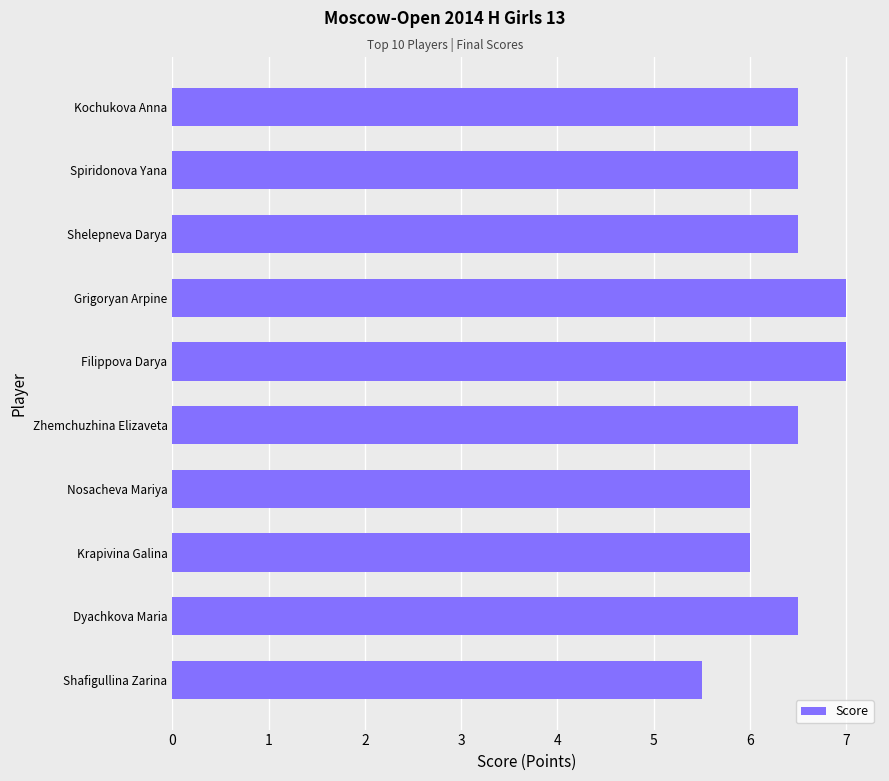

Count the values in the range 6 to 7.

9